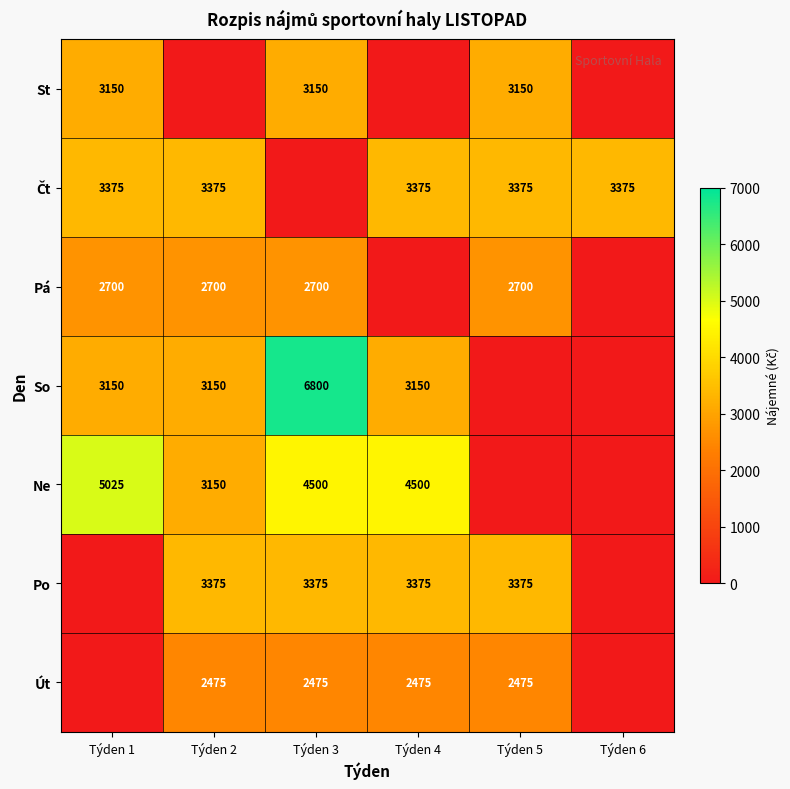

The value of Út at Týden 4 is 3793. True or false?

False